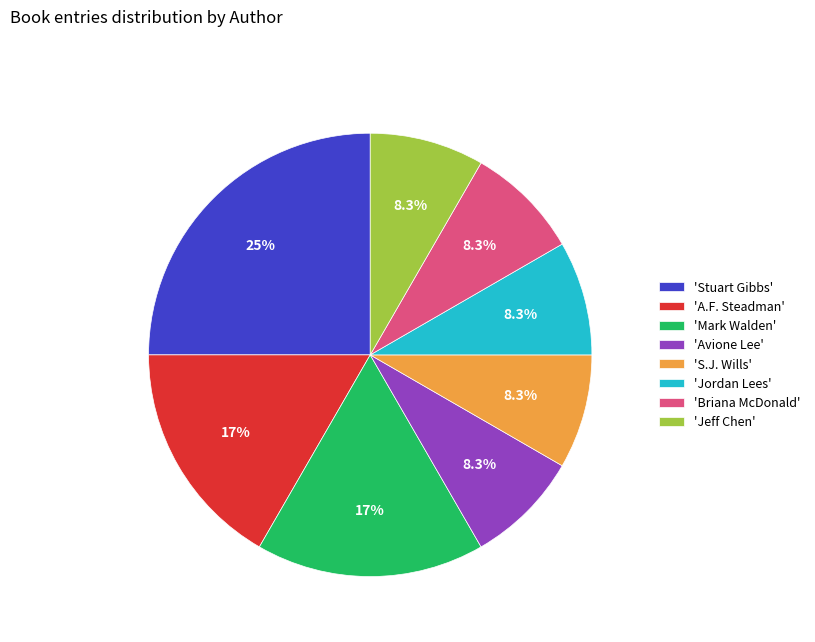

Approximately how many times larger is the value at 'Stuart Gibbs' compared to 'A.F. Steadman'?

1.5